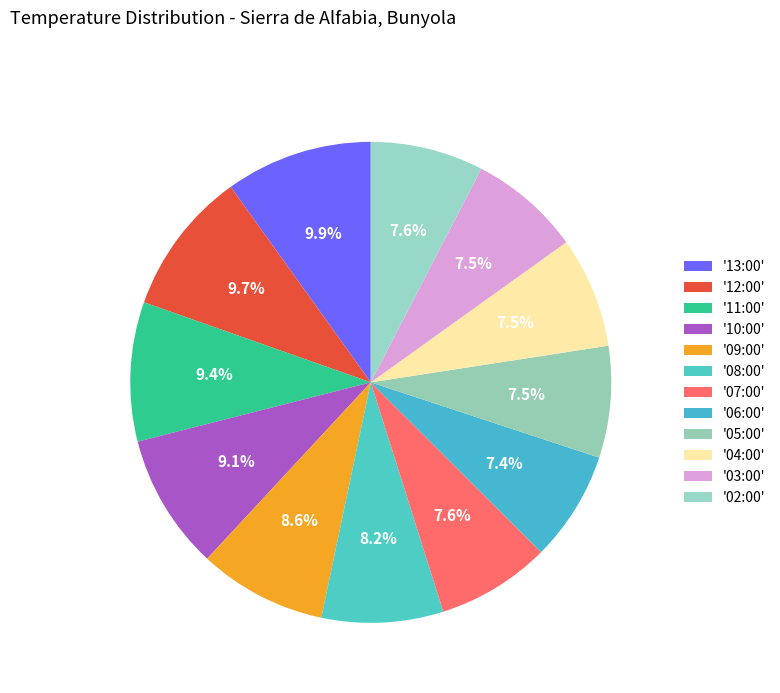

How many slices are in this pie chart?

12